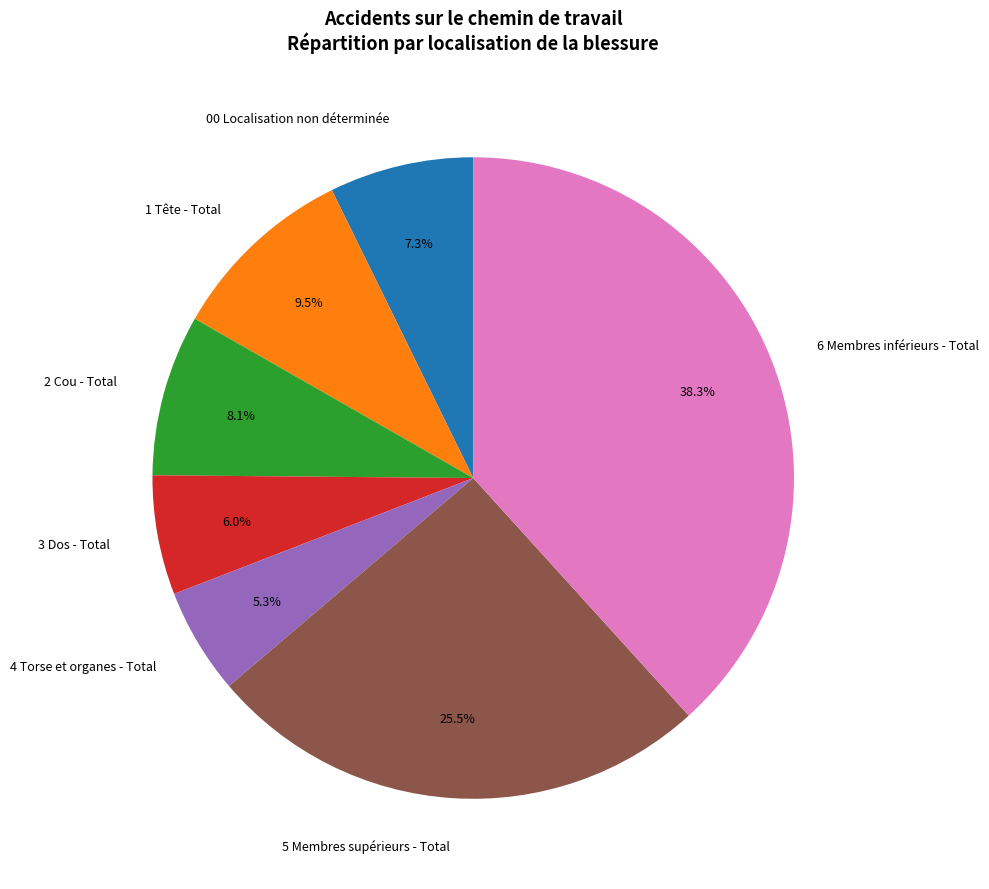

What is the ratio of the value at 1 Tête - Total to the value at 4 Torse et organes - Total?

1.8